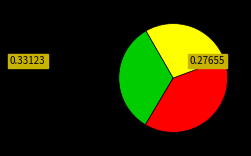

Is there a majority slice in this chart?

No